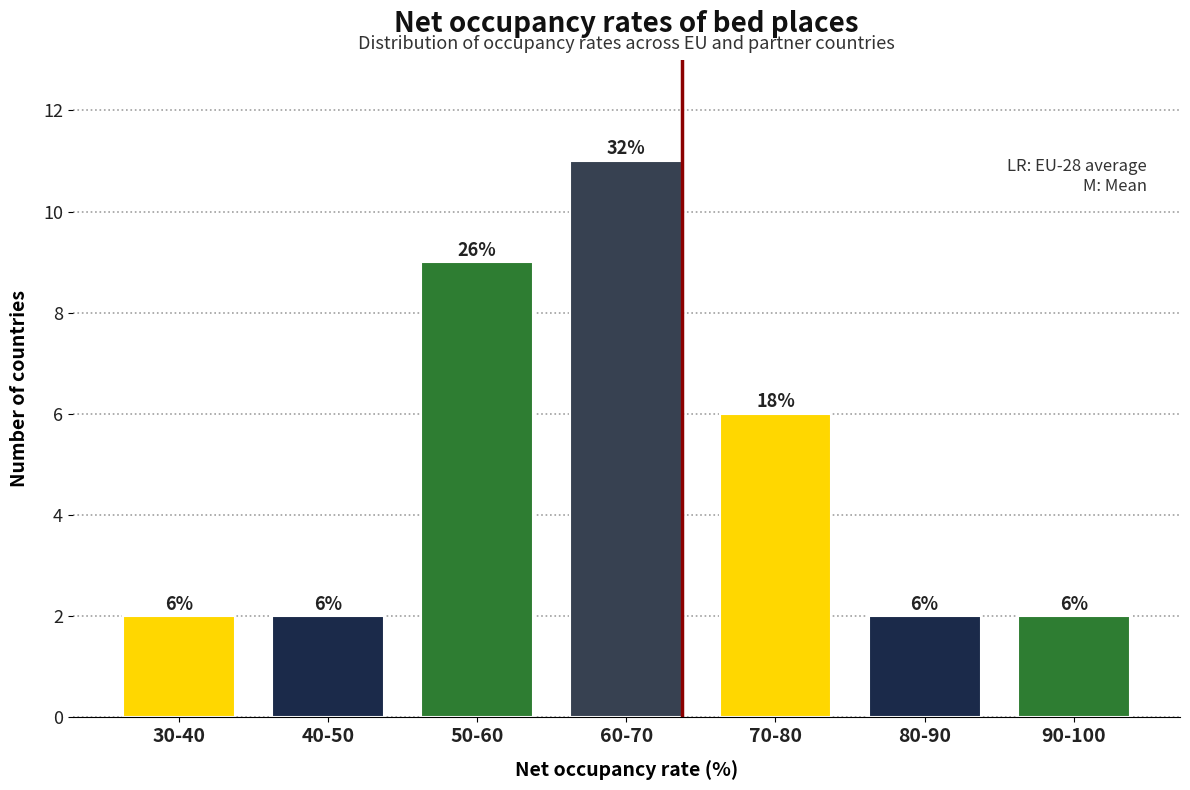

Reading left to right, transcribe all the data shown in this chart.

30-40=2	40-50=2	50-60=9	60-70=11	70-80=6	80-90=2	90-100=2